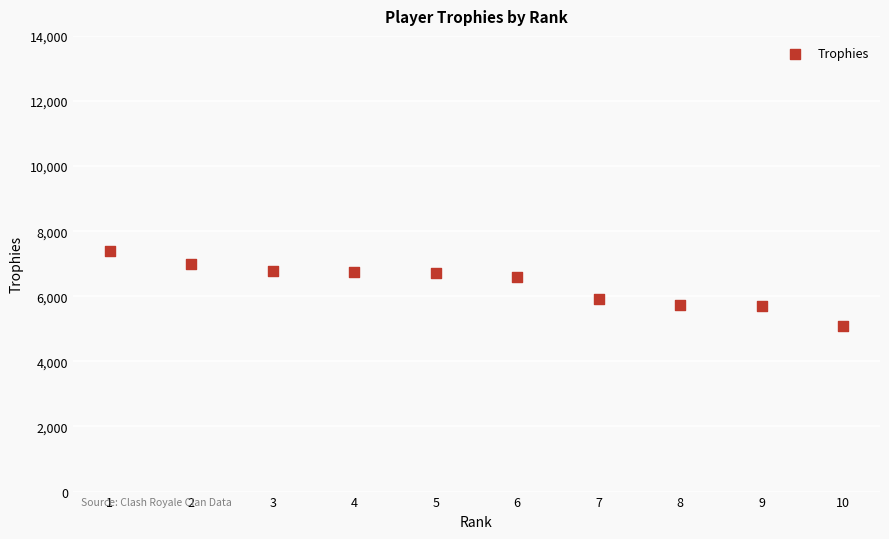

What is the range of X values (max minus min)?

9